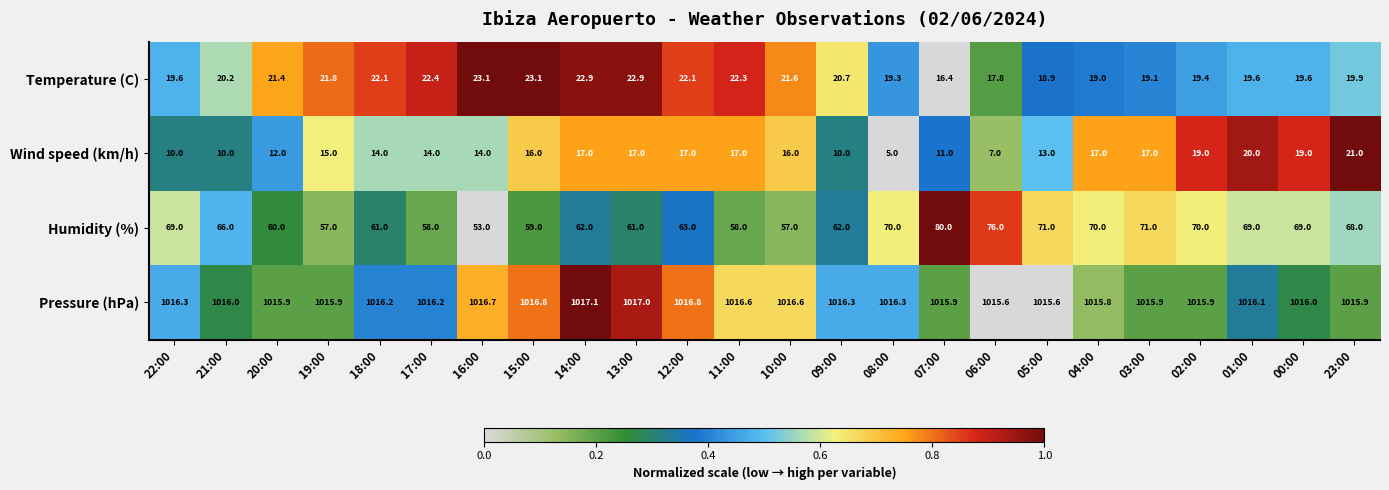

What is the total value across all series at 02:00?

1124.3